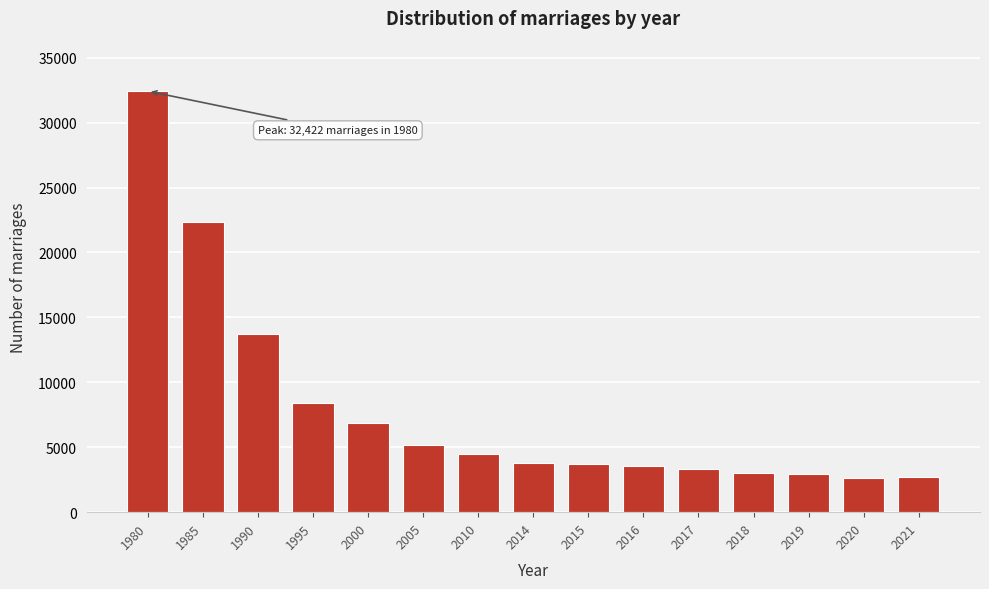

At which label is the value closest to 17543?

1990